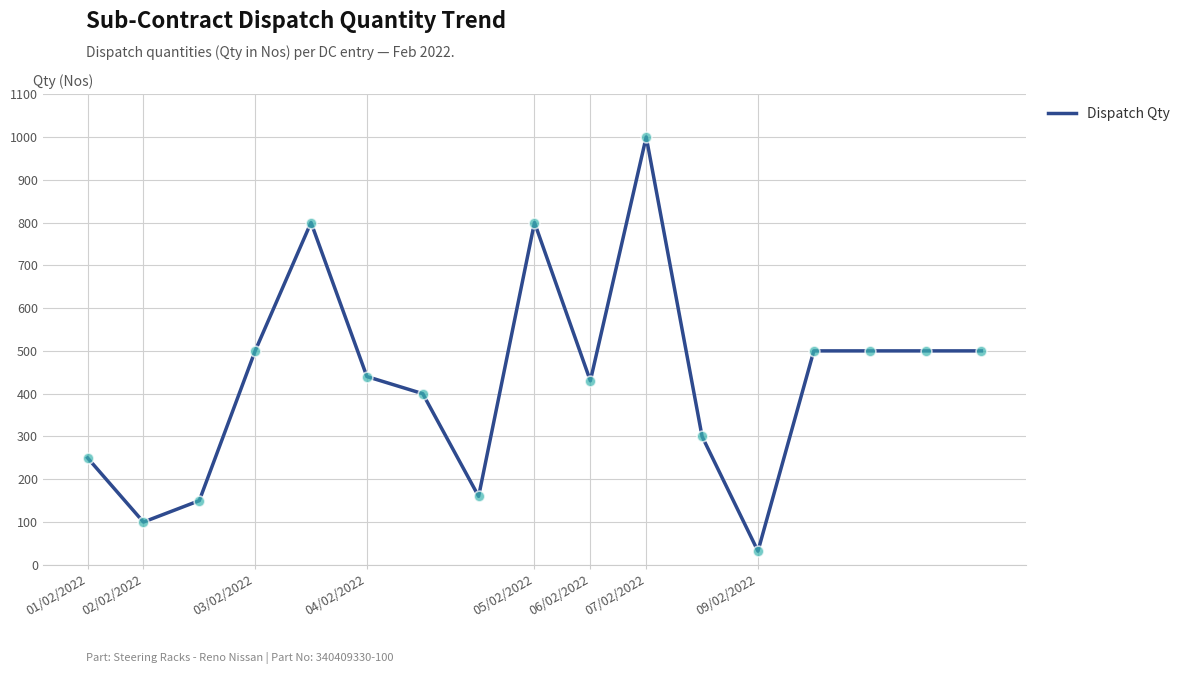

What is the difference between the maximum and minimum values?

968